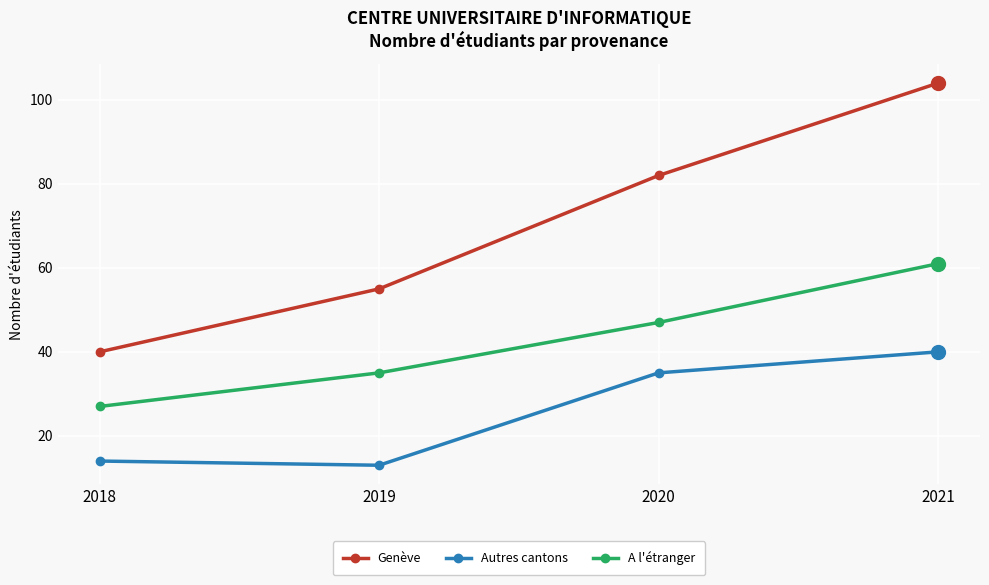

True or false: Genève and A l'étranger intersect in this chart.

False